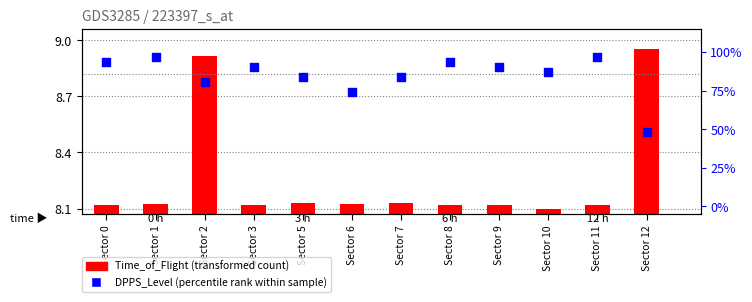

Which series reaches the minimum Y coordinate?

DPPS_Level (percentile)